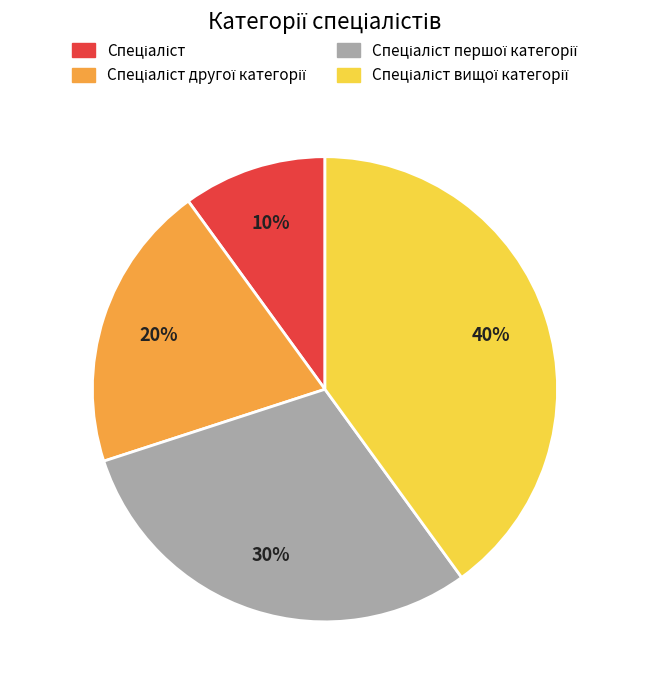

Is there any slice that represents more than half of the pie?

No